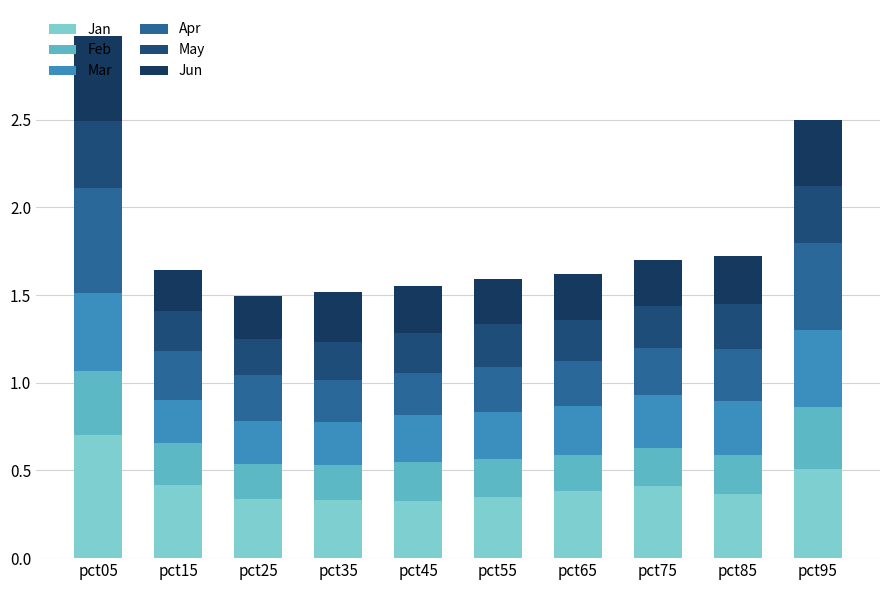

At pct75, list the series in order from smallest to largest.

Feb, May, Jun, Apr, Mar, Jan